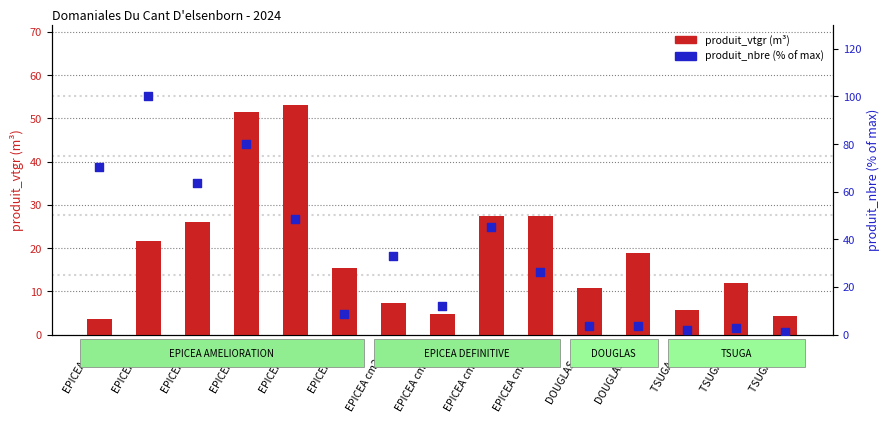

What are all the series names shown in the legend?

produit_vtgr (m³), produit_nbre (% of max)